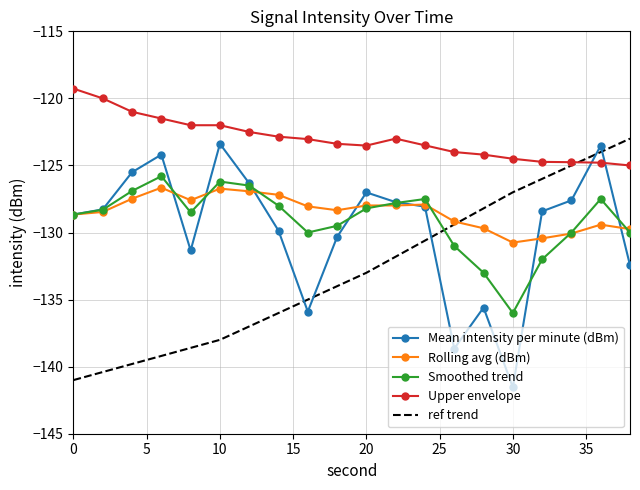

Which series has the largest range (max minus min)?

Mean intensity per minute (dBm)